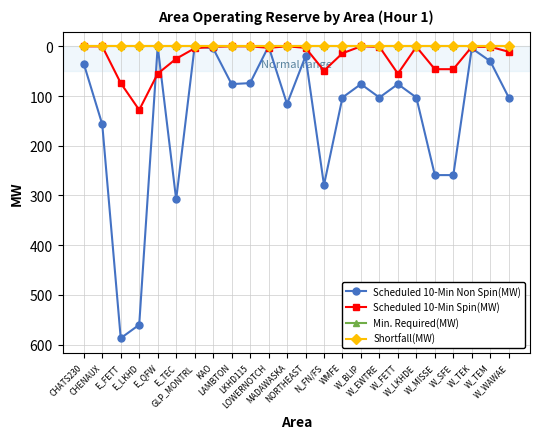

At which label does Scheduled 10-Min Non Spin(MW) reach its minimum?

E_QFW